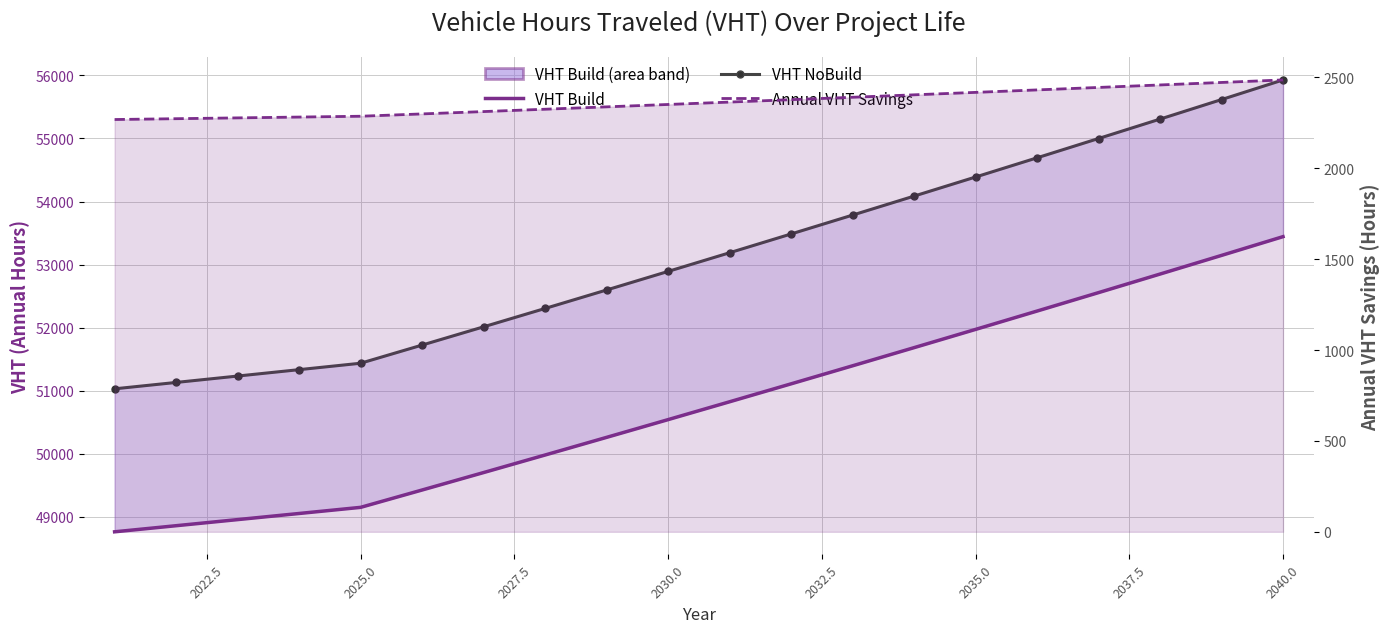

True or false: VHT NoBuild and VHT Build cross at least once.

False